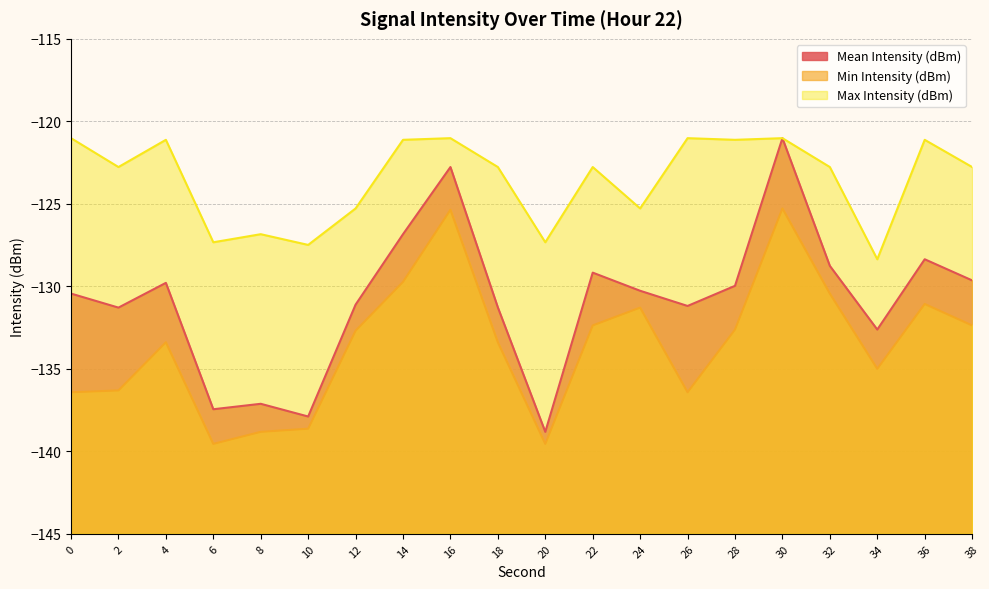

At which category does the chart reach its minimum across all series?

6